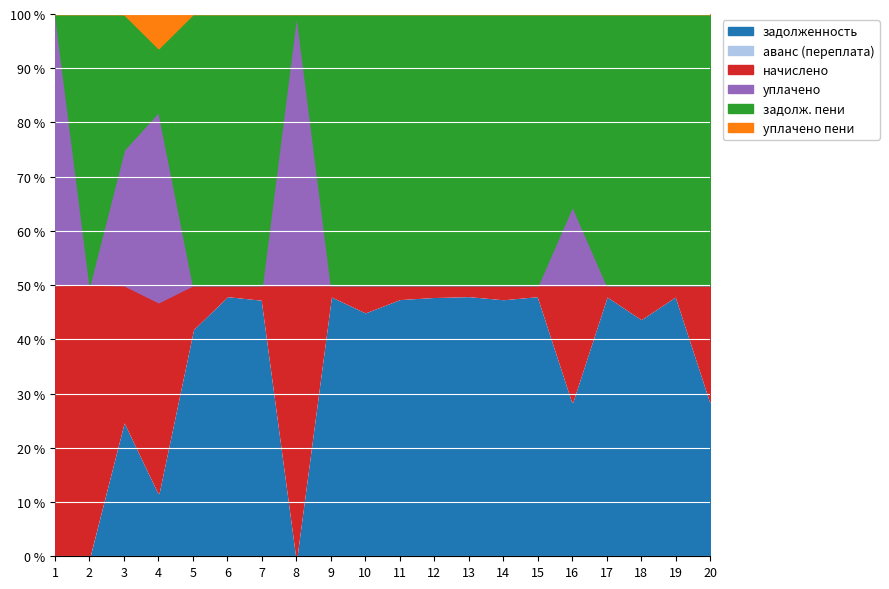

True or false: уплачено пени and начислено cross at least once.

False